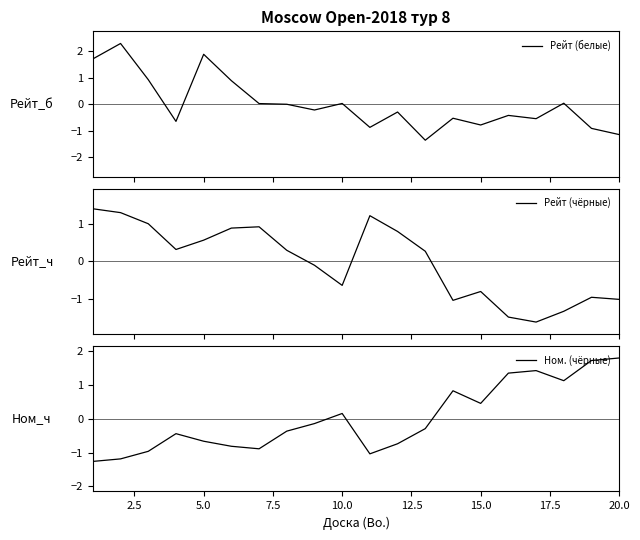

The Ном. (чёрные) series shows -0.3 at 5.0. True or false?

False